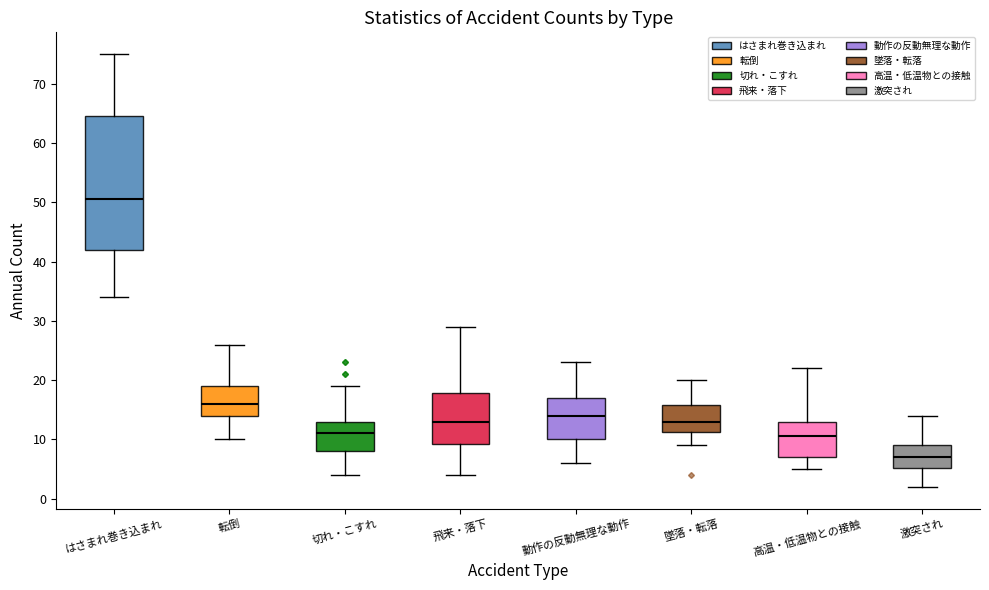

Where does the median line of the box for 切れ・こすれ sit on the y-axis? The values are not printed on the chart, so give them approximately, as read against the axis.

11